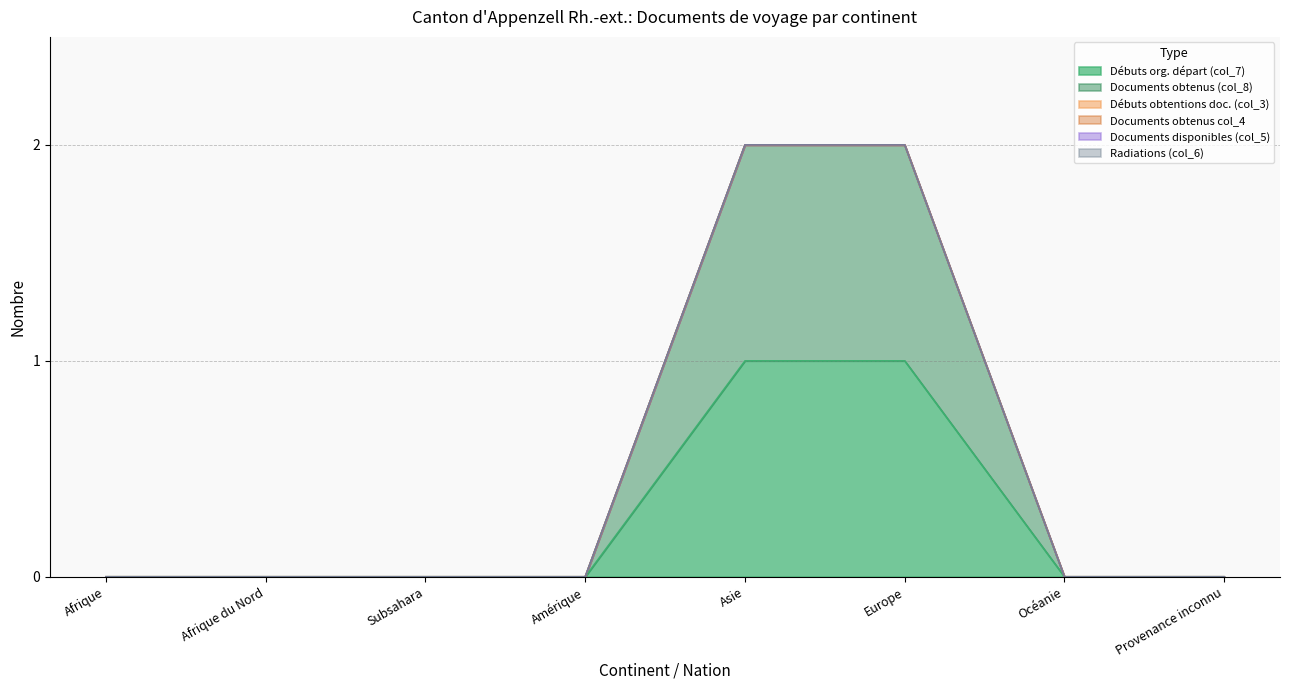

At how many categories does at least one series exceed 0?

2